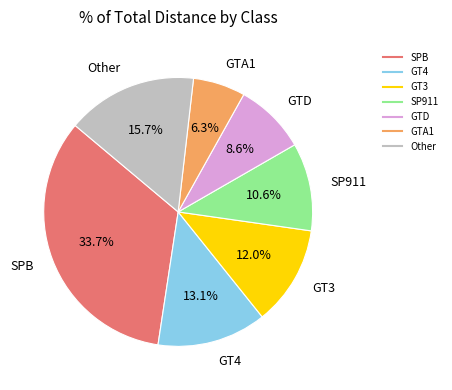

Does any single category account for the majority?

No